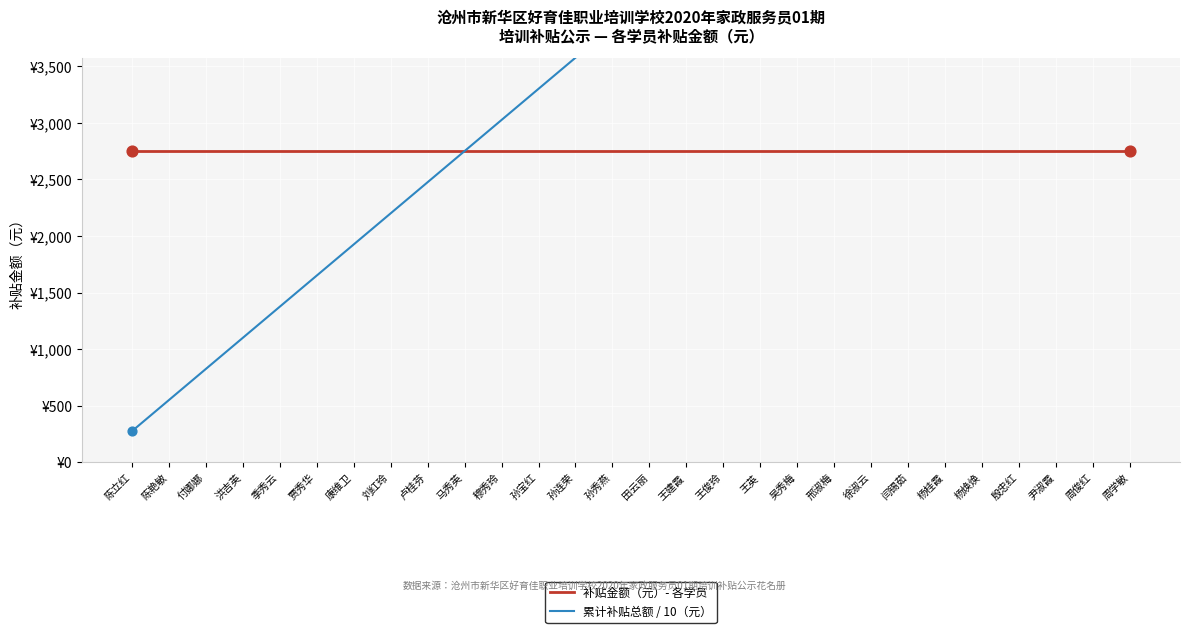

Is the value of 累计补贴总额 / 10（元） at 王英 greater than the value of 补贴金额（元）- 各学员 at 尹淑霞?

Yes